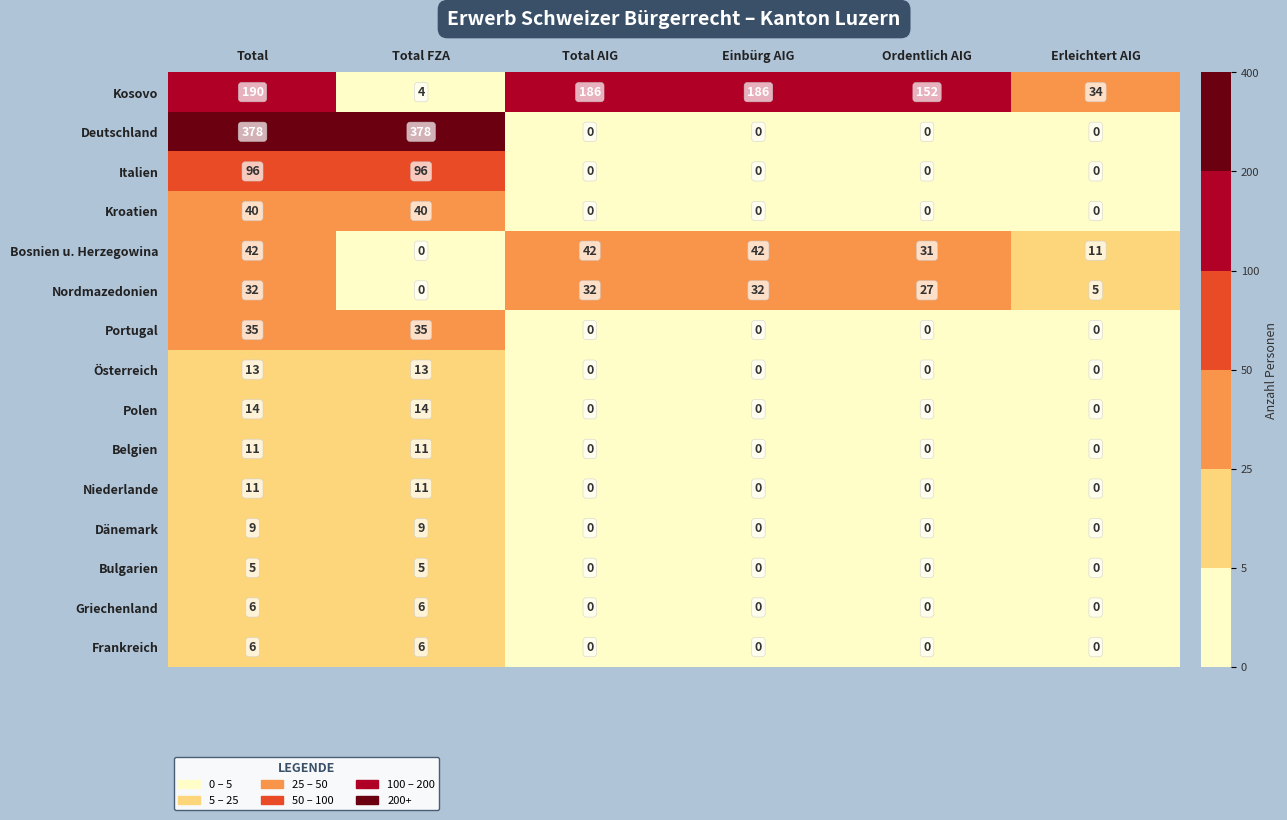

True or false: Kroatien has a value of -27 at Ordentlich AIG.

False